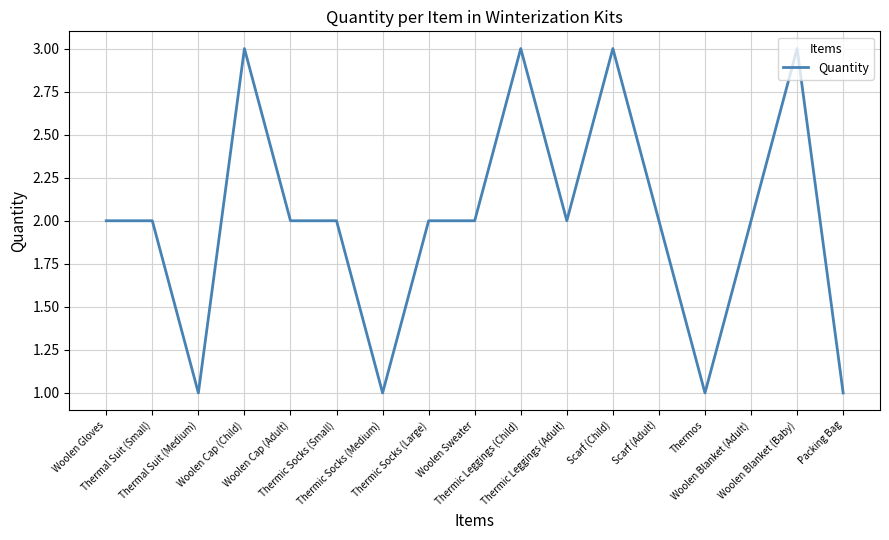

Reading left to right, extract all data points from this chart.

Woolen Gloves=2	Thermal Suit (Small)=2	Thermal Suit (Medium)=1	Woolen Cap (Child)=3	Woolen Cap (Adult)=2	Thermic Socks (Small)=2	Thermic Socks (Medium)=1	Thermic Socks (Large)=2	Woolen Sweater=2	Thermic Leggings (Child)=3	Thermic Leggings (Adult)=2	Scarf (Child)=3	Scarf (Adult)=2	Thermos=1	Woolen Blanket (Adult)=2	Woolen Blanket (Baby)=3	Packing Bag=1